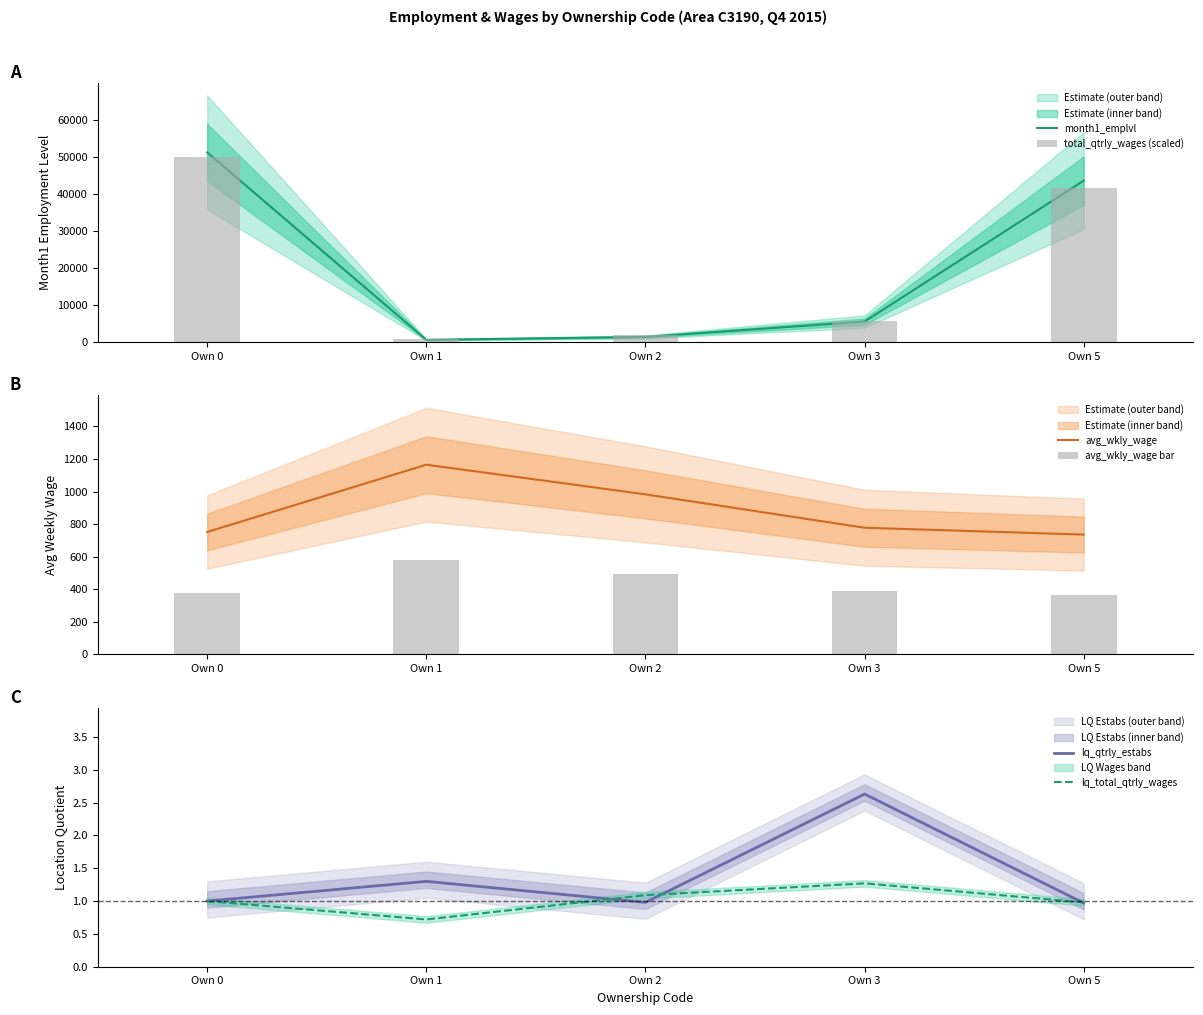

At which category is the sum across all series the highest?

Own 0